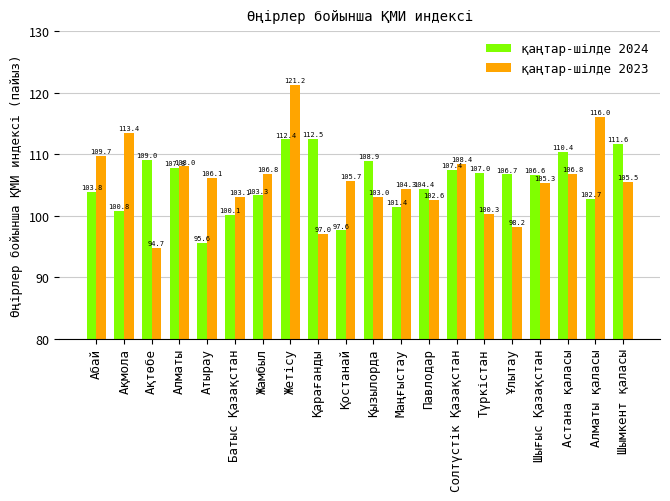

How many data points does each series have?

20